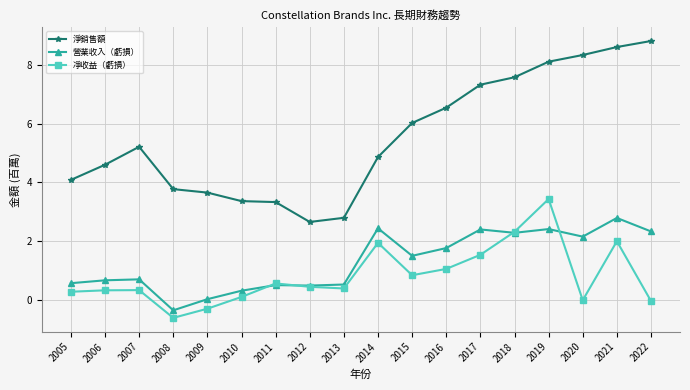

Which series has the widest spread of values?

淨銷售額